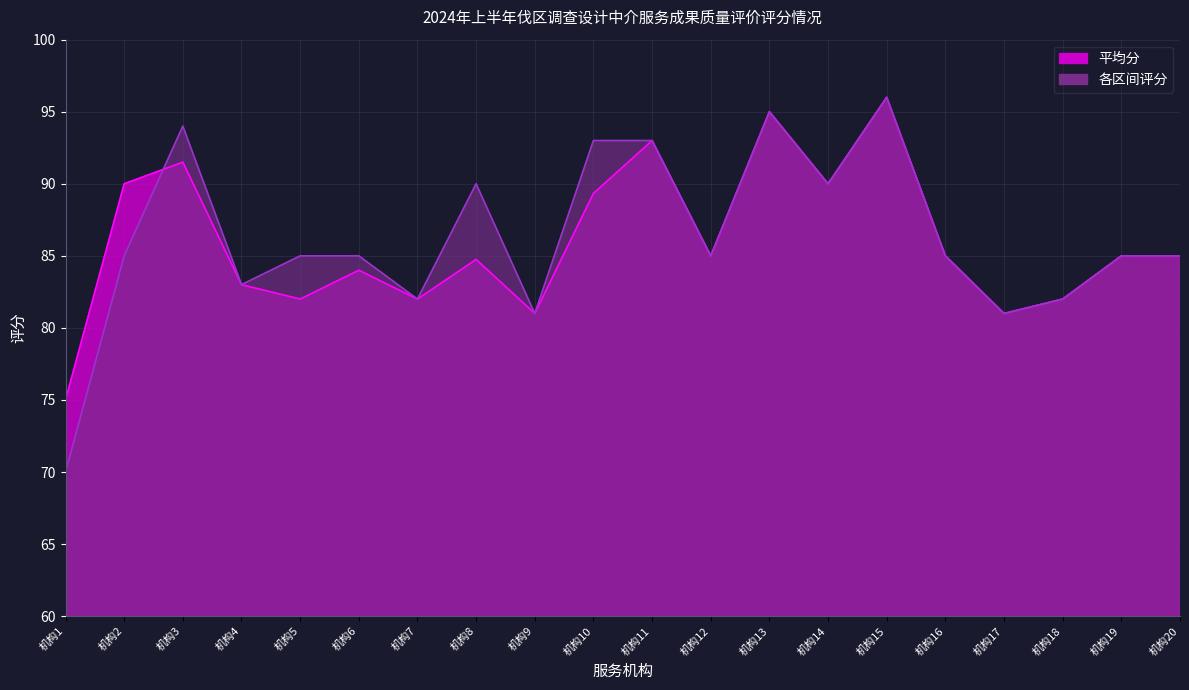

Reading left to right, transcribe all the data shown in this chart.

75.0	90.0	91.5	83.0	82.0	84.0	82.0	84.8	81.0	89.3	93.0	85.0	95.0	90.0	96.0	85.0	81.0	82.0	85.0	85.0